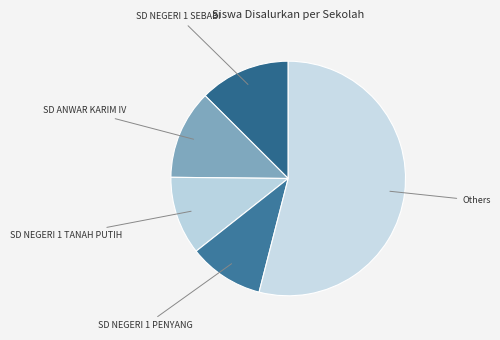

How many slices are in this pie chart?

5